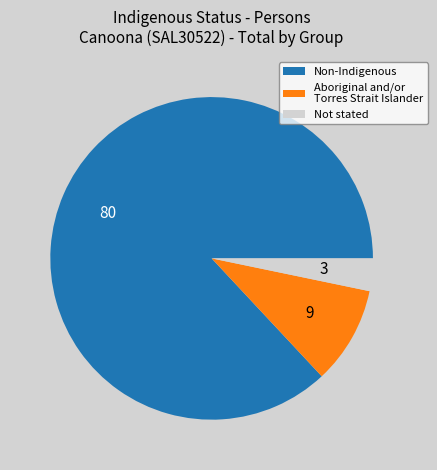

Rank the categories by value from highest to lowest.

Non-Indigenous, Aboriginal and/or Torres Strait Islander, Not stated